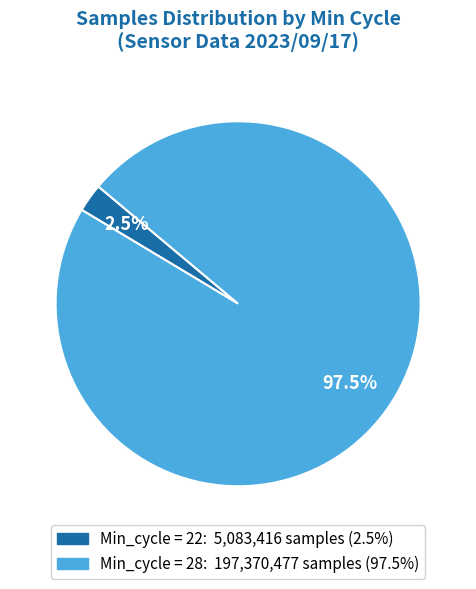

Is there any slice that represents more than half of the pie?

Yes